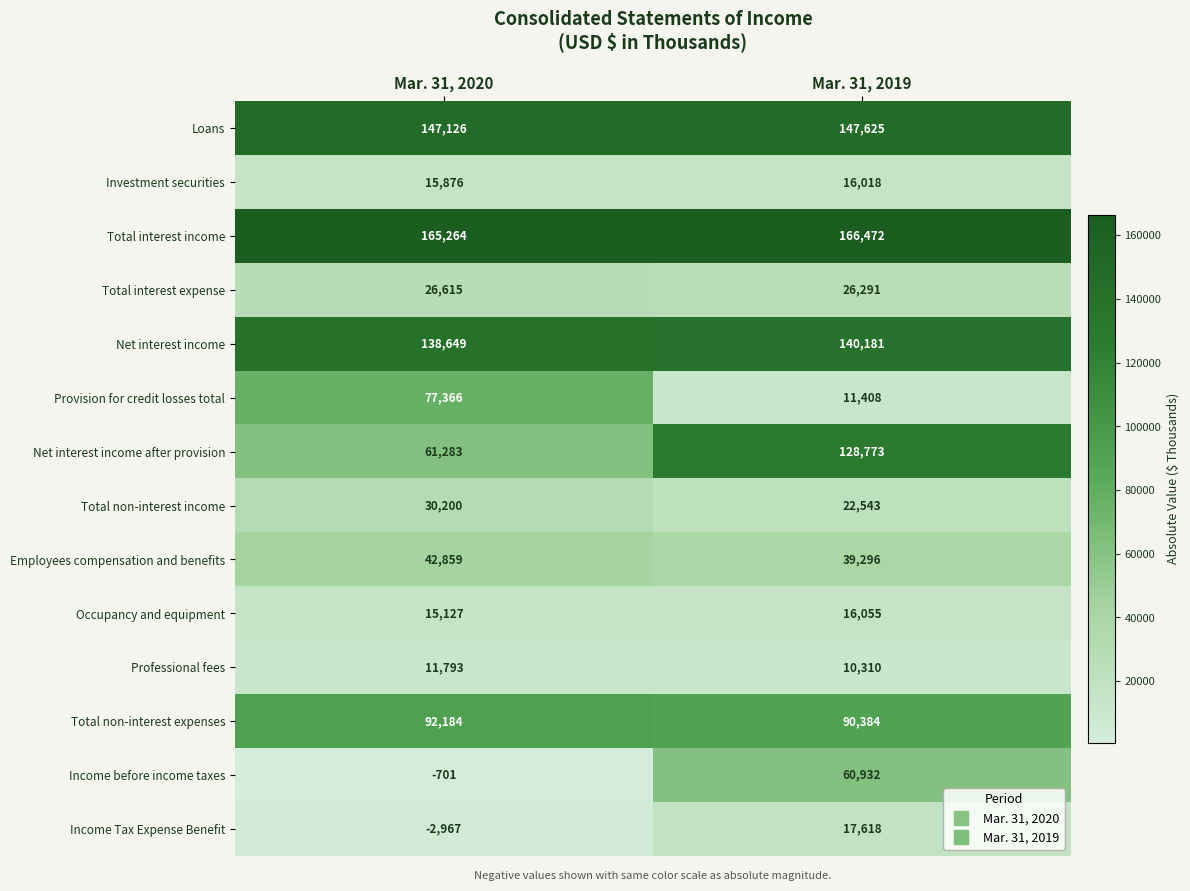

What is the difference between the highest and lowest values at Mar. 31, 2020?

168231